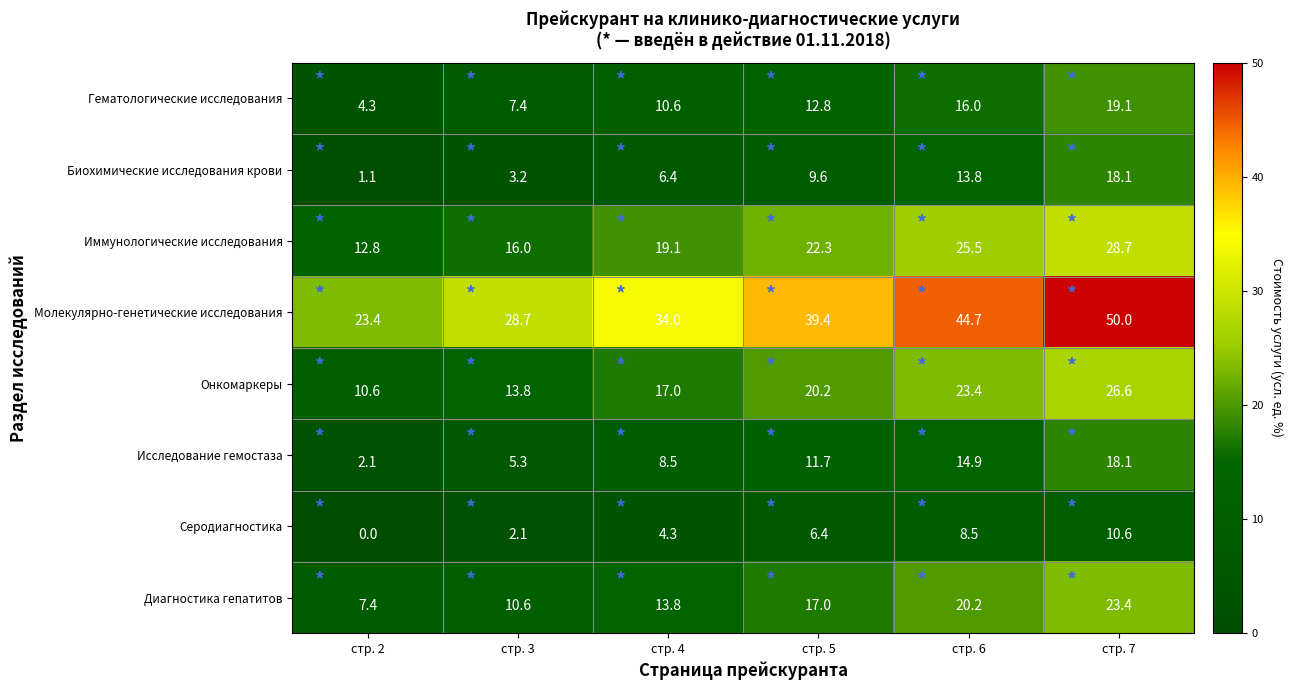

At which category is the sum across all series the highest?

стр. 7